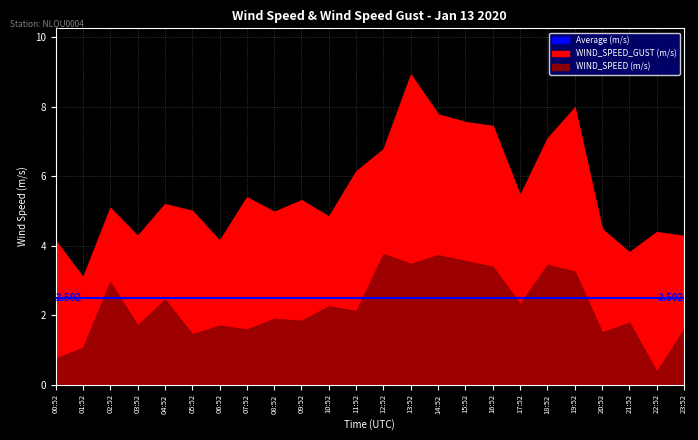

What is the label of the 10th point from the left?

09:52